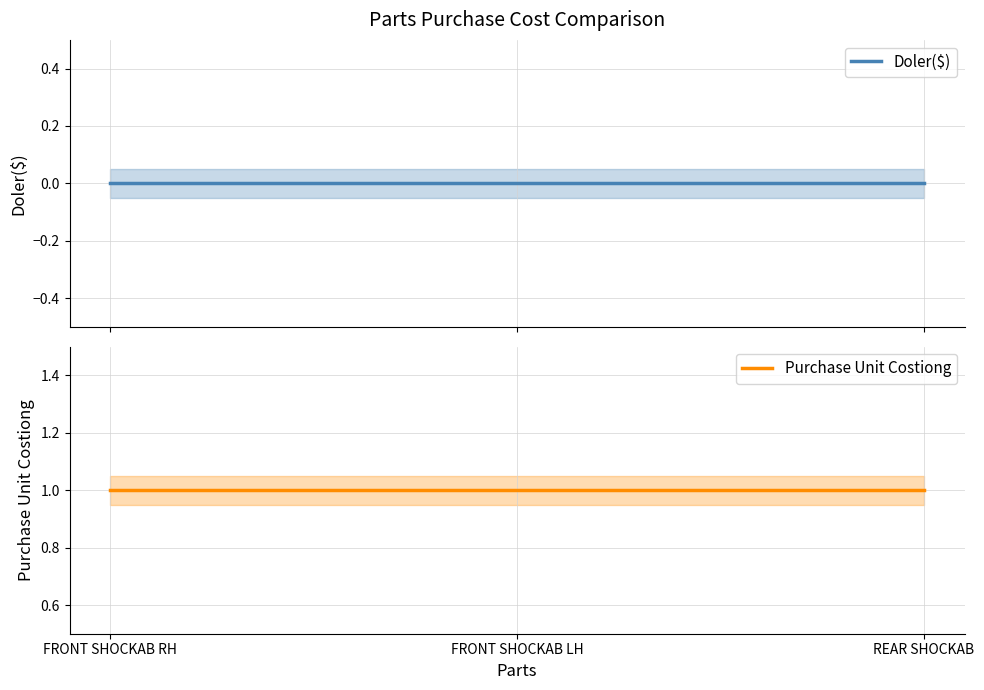

Reading left to right, what are all the values shown in this chart?

Doler($): 0	0	0
Purchase Unit Costiong: 1	1	1